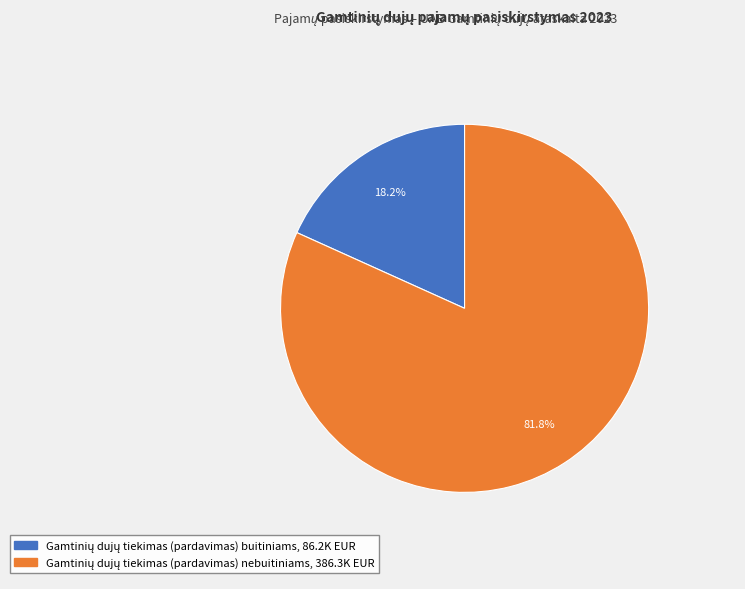

How many slices are in this pie chart?

2